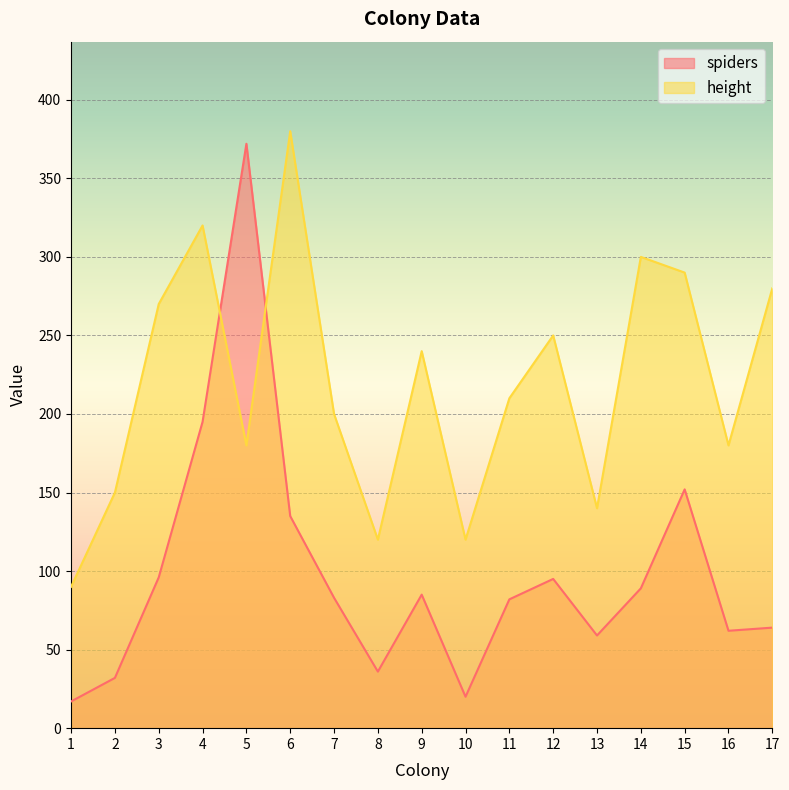

How many intersections are there between height and spiders?

2